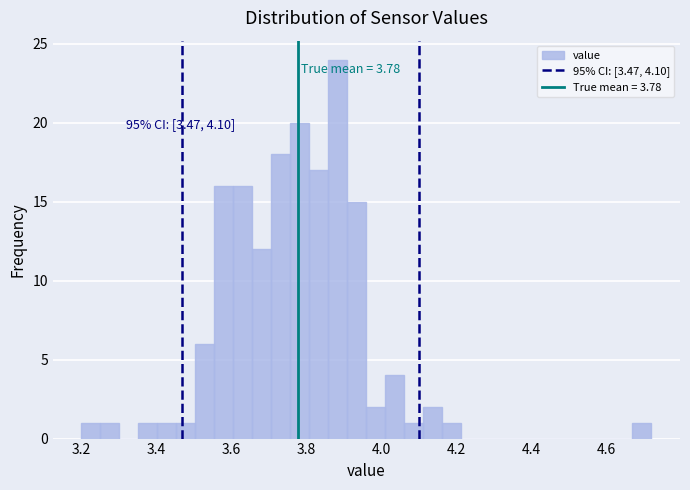

Read against the x-axis, roughly where is the centre of the tallest bar?

3.88